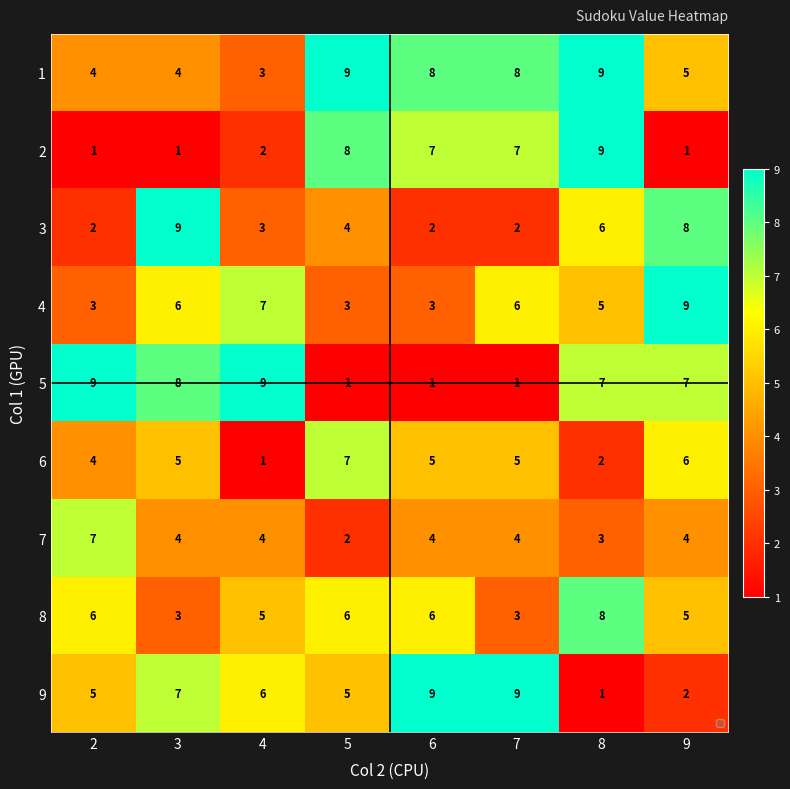

How many values in the 5 series are below 7?

3